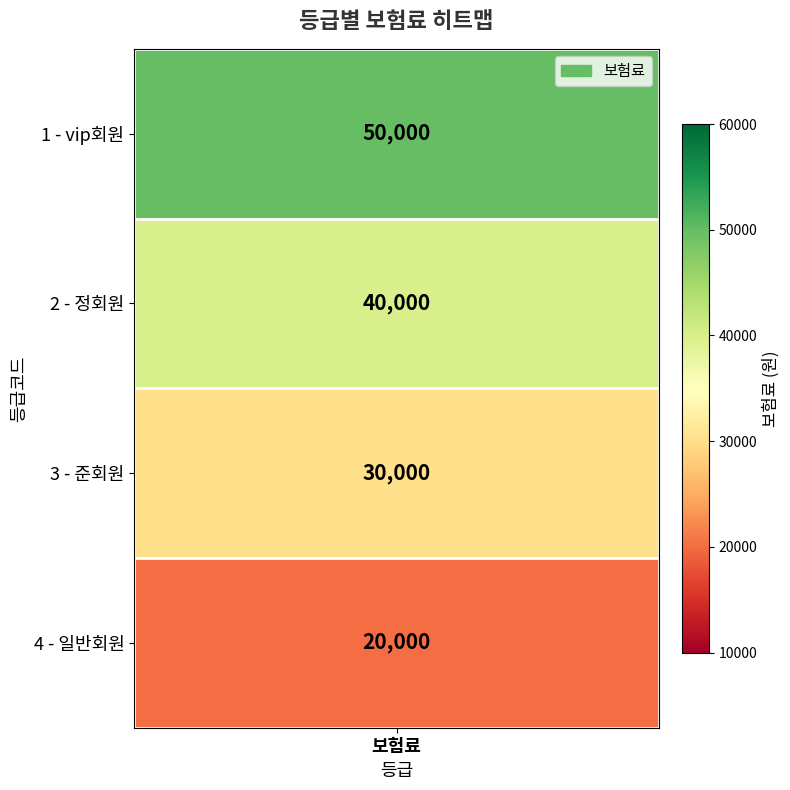

Which has a higher value, 정회원 or 일반회원?

정회원